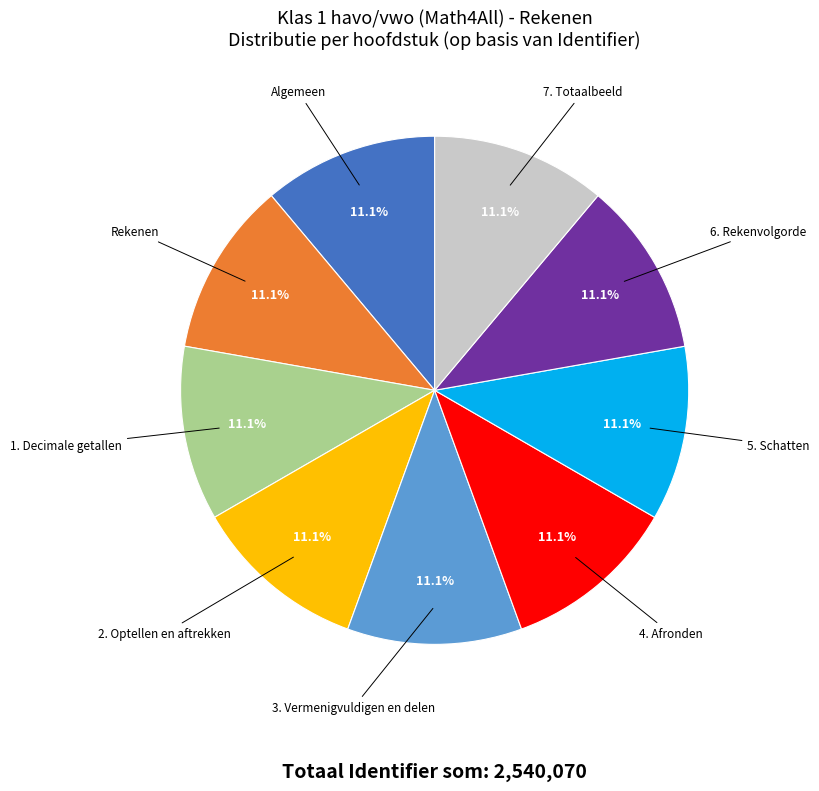

To the nearest percent, what portion does Rekenen represent?

11%